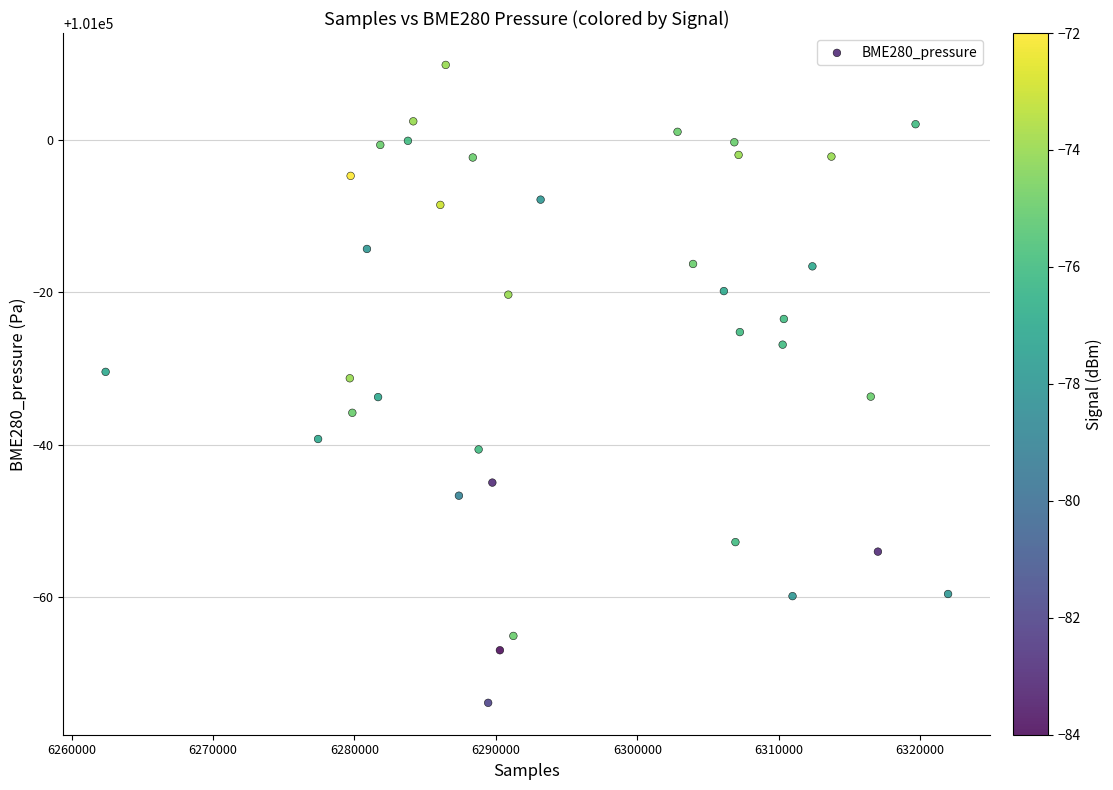

What is the range of X values (max minus min)?

59576.0